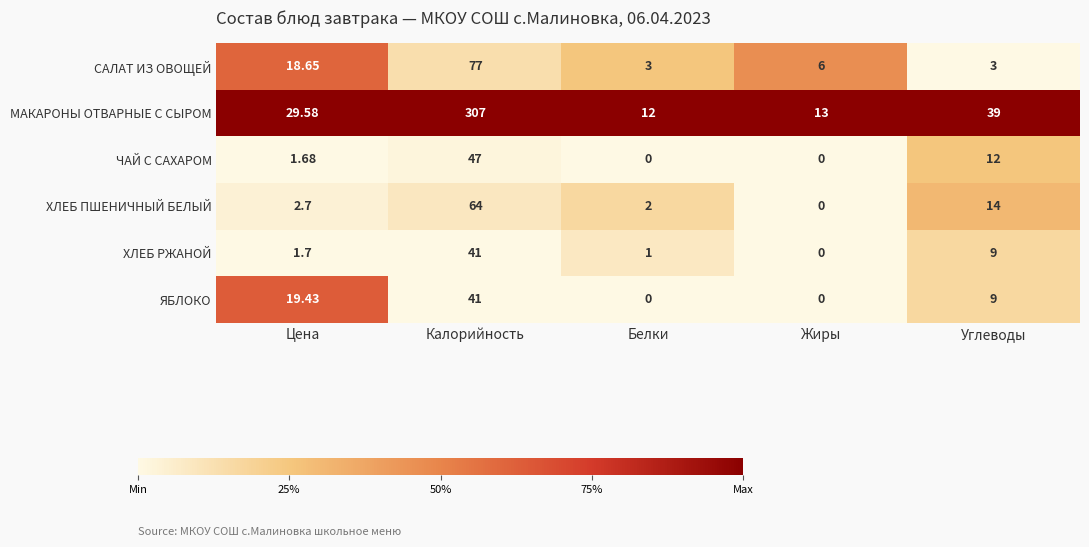

Is the value of САЛАТ ИЗ ОВОЩЕЙ at Жиры greater than the value of МАКАРОНЫ ОТВАРНЫЕ С СЫРОМ at Калорийность?

No